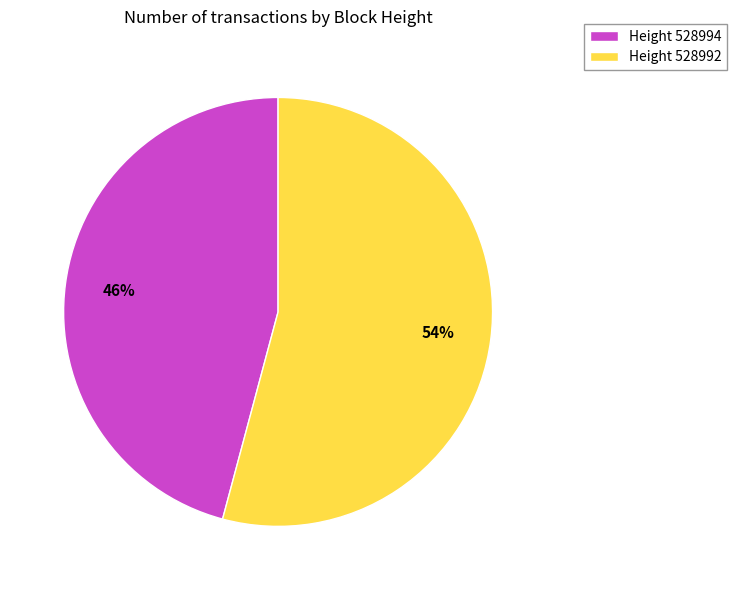

The Height 528994 slice represents 46% of the pie. True or false?

True